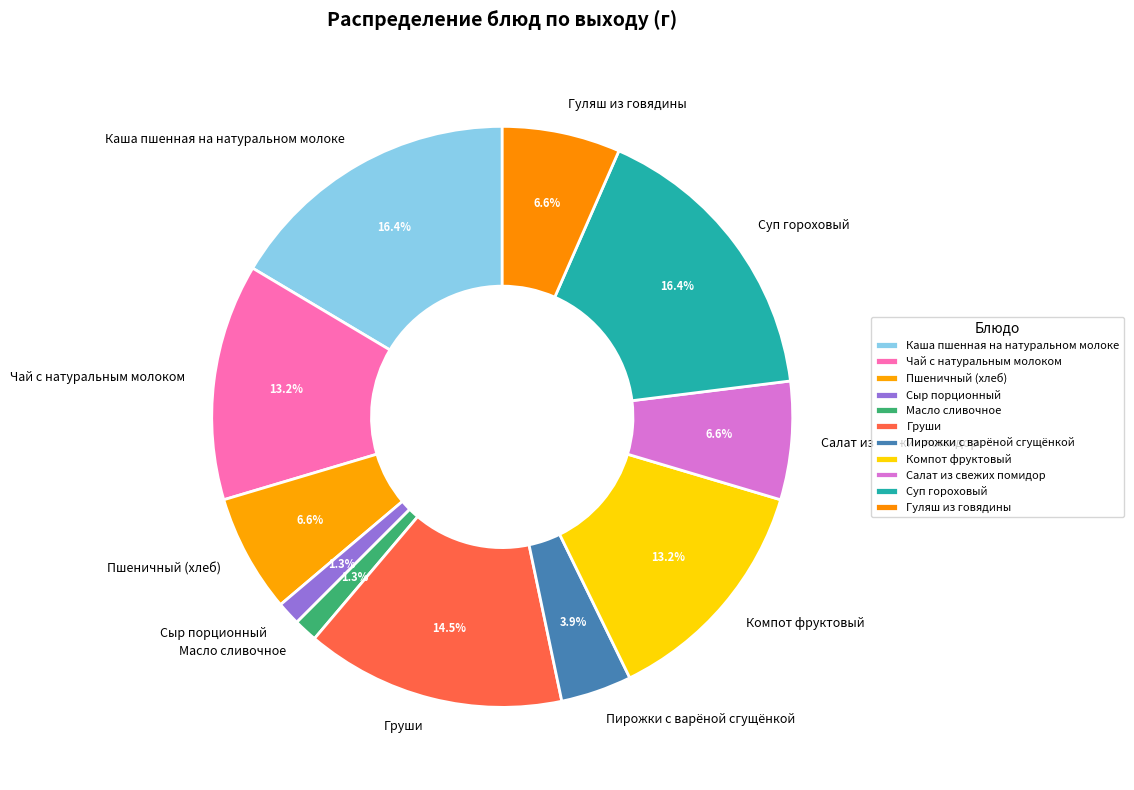

Does any single category account for the majority?

No